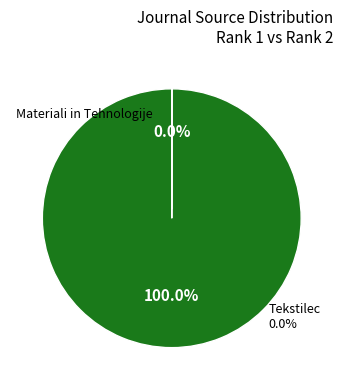

To the nearest percent, what is the difference between the largest and smallest slice percentages?

100%